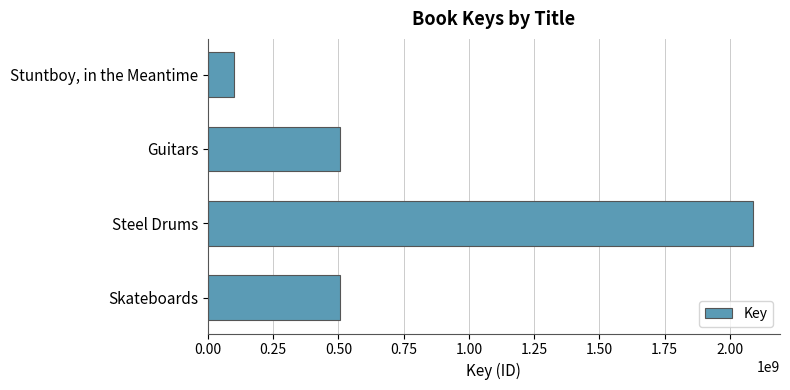

Approximately how many times larger is the value at Skateboards compared to Guitars?

1.0